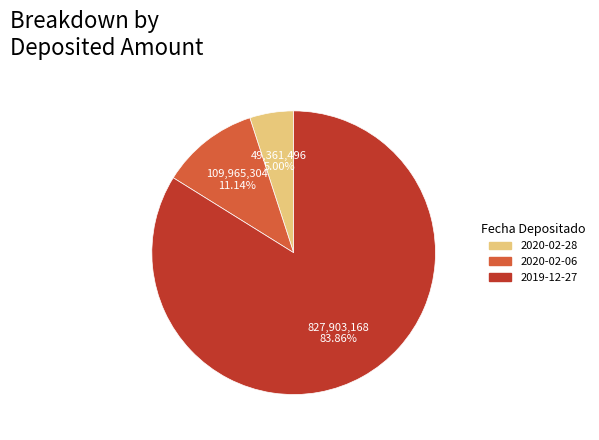

To the nearest percent, what is the difference between the largest and smallest slice percentages?

79%